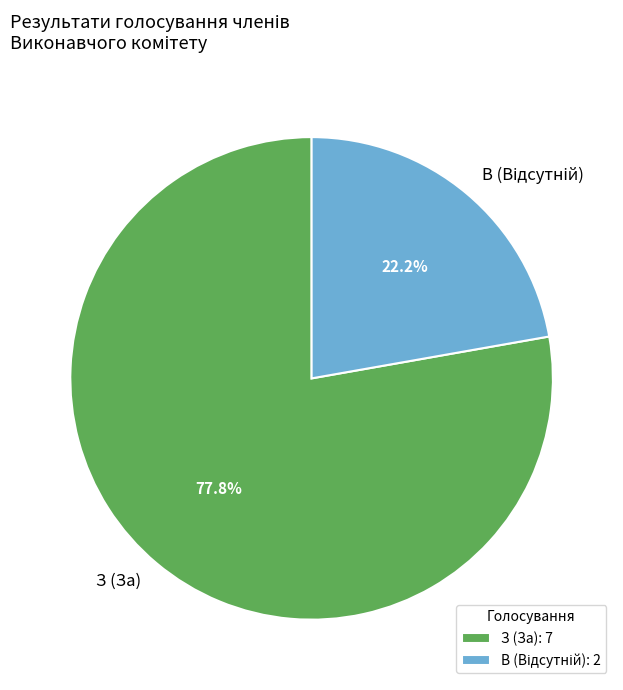

To the nearest percent, what is the difference between the largest and smallest slice percentages?

56%